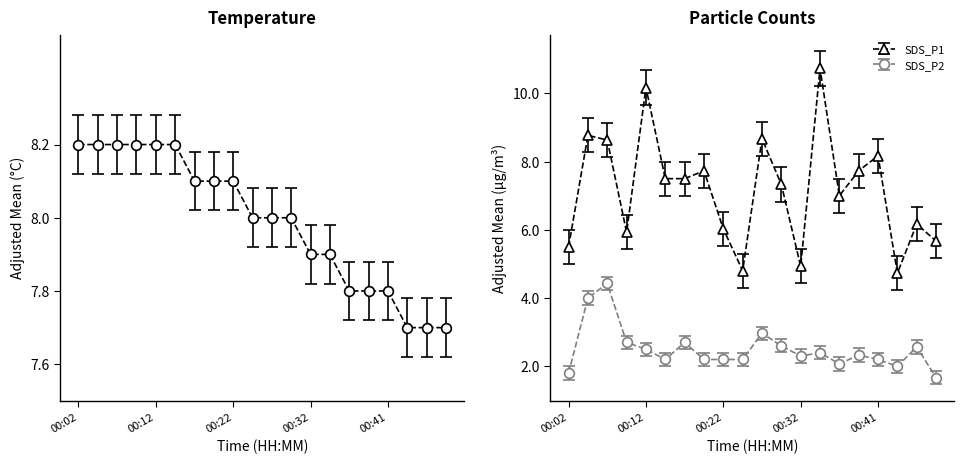

True or false: SDS_P1 has more than 0 points higher than both neighbors.

True